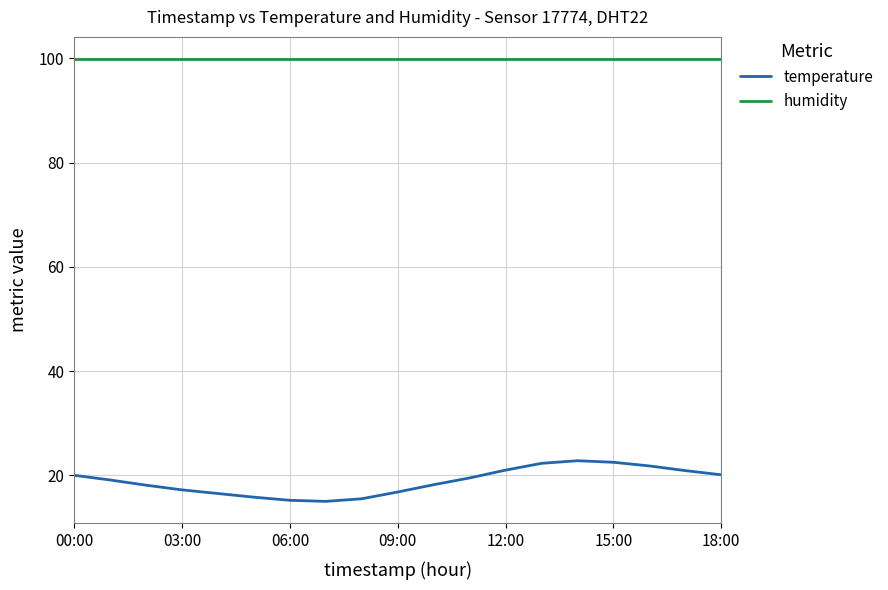

What is the minimum value for humidity?

99.9